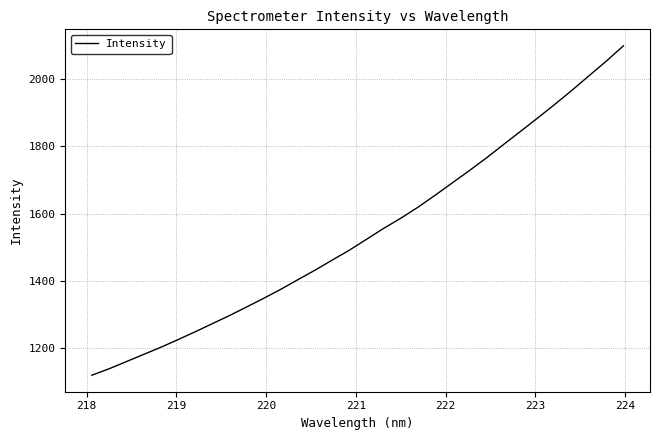

What is the smallest value displayed?

1120.5